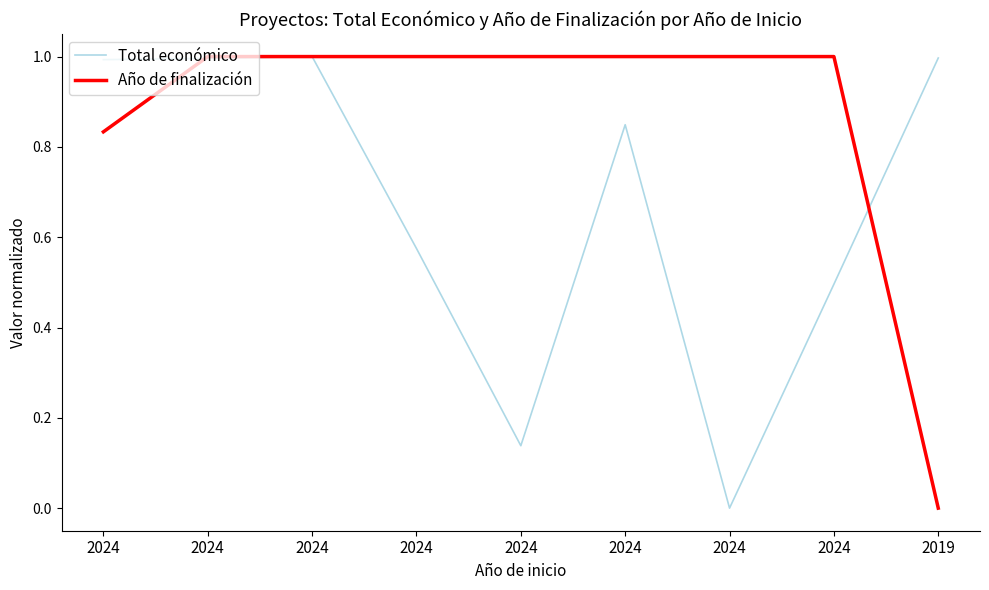

Where is Total económico nearest to the value 0?

2024